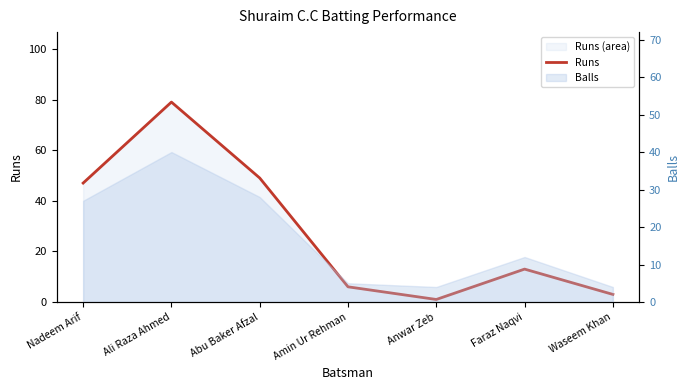

True or false: the data shows 47 at Nadeem Arif.

True